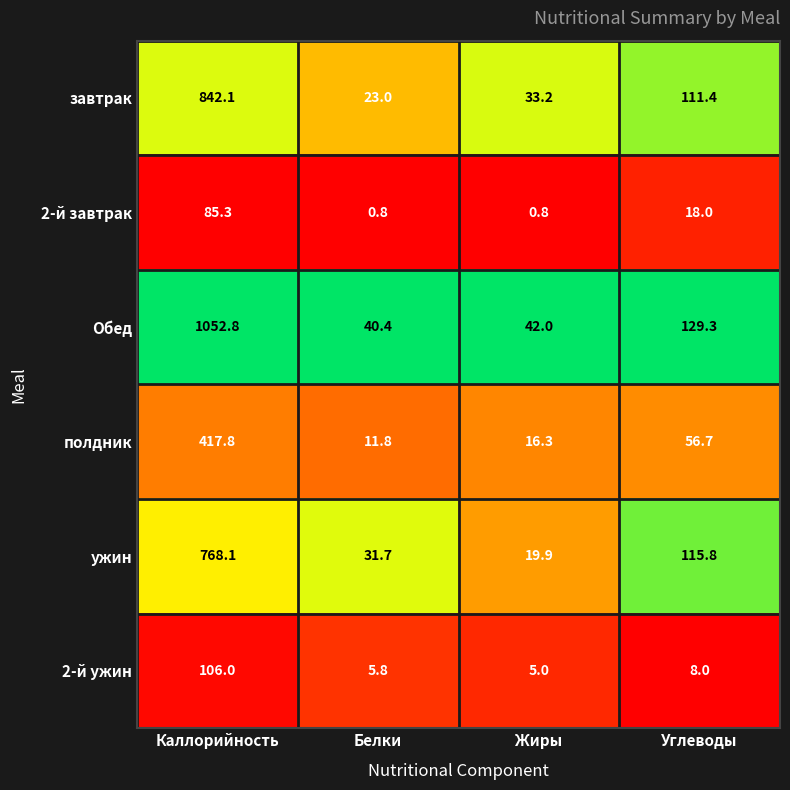

The 2-й завтрак series shows 0.8 at Жиры. True or false?

True